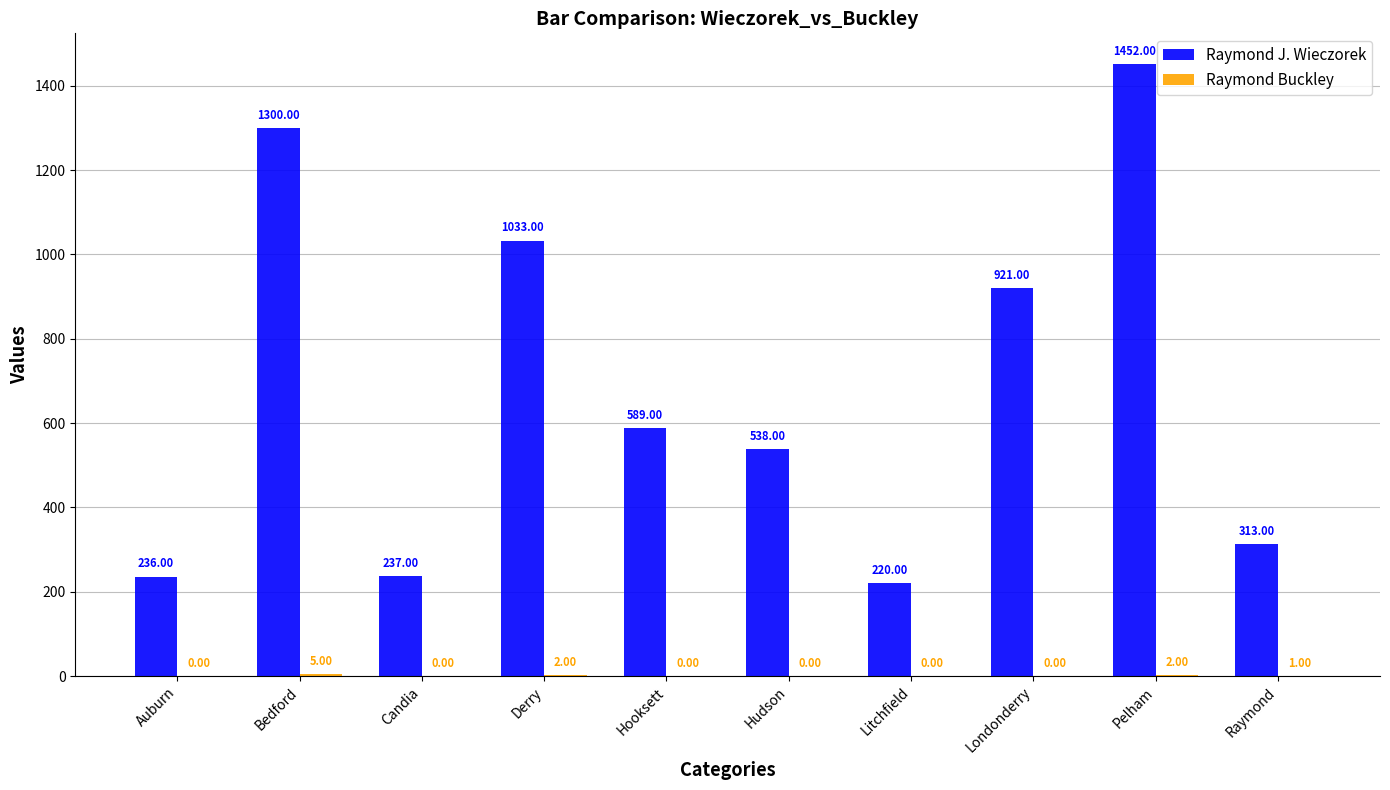

Which label corresponds to the largest value in the chart?

Pelham